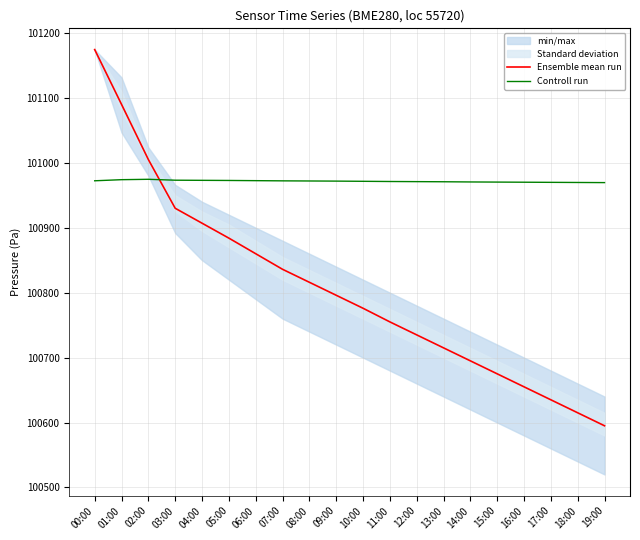

How many data points in Ensemble mean run are above 100796?

9